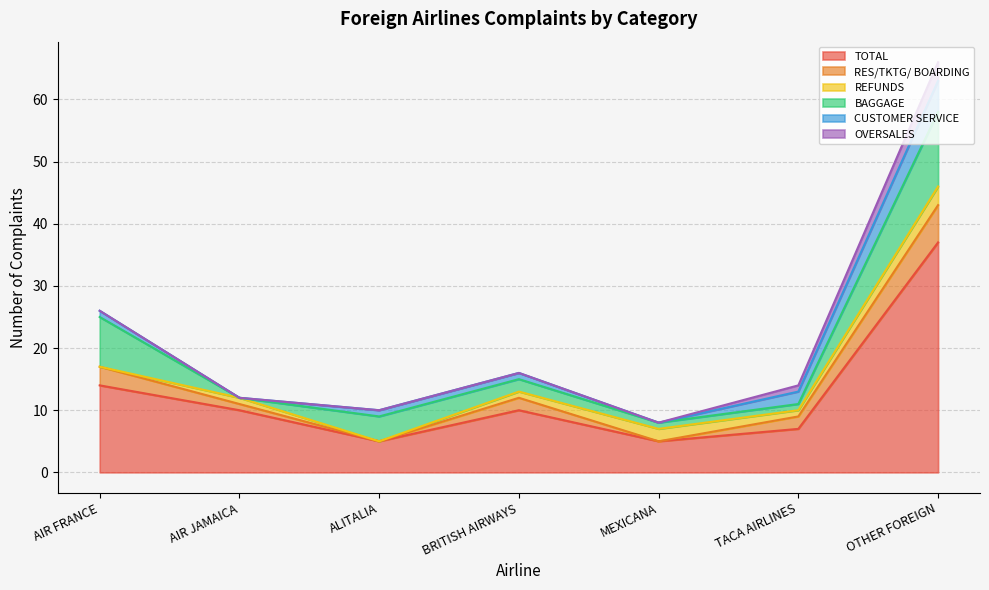

At AIR FRANCE, list the series in order from largest to smallest.

TOTAL, BAGGAGE, RES/TKTG/ BOARDING, CUSTOMER SERVICE, REFUNDS, OVERSALES